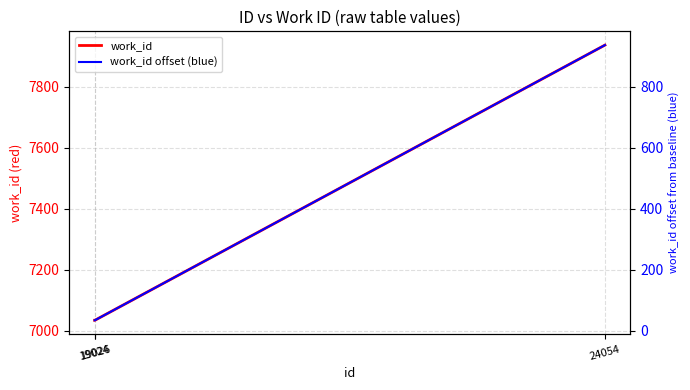

How many lines are shown in the chart?

2